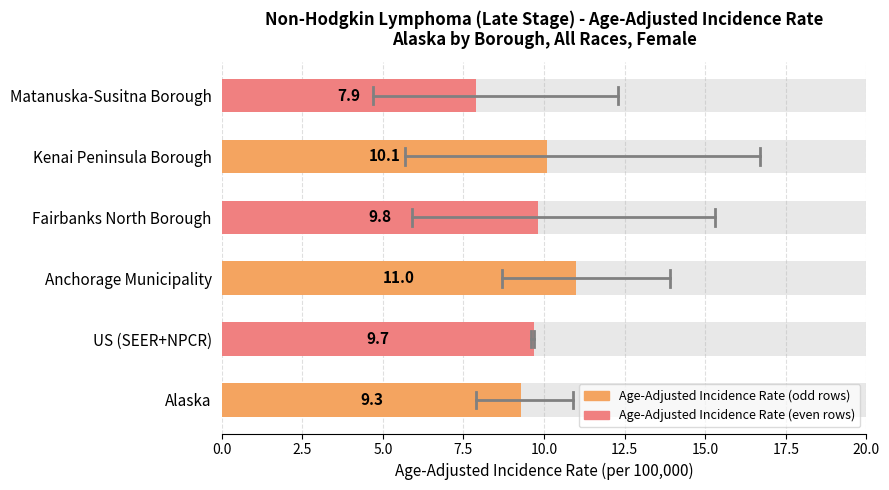

Which has a higher value, Alaska or Kenai Peninsula Borough?

Kenai Peninsula Borough